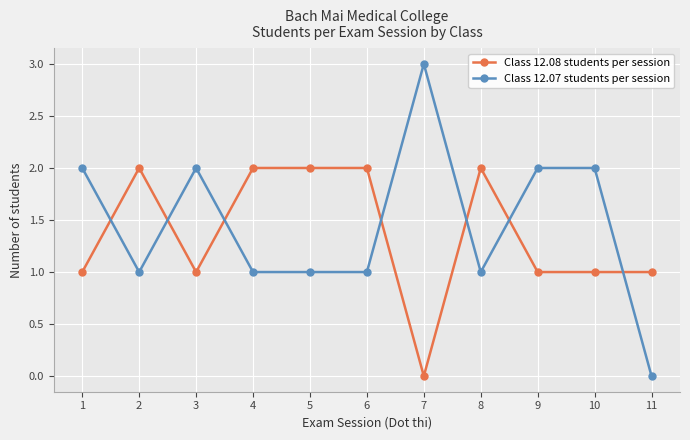

Where is the first local minimum for Class 12.08 students per session?

3